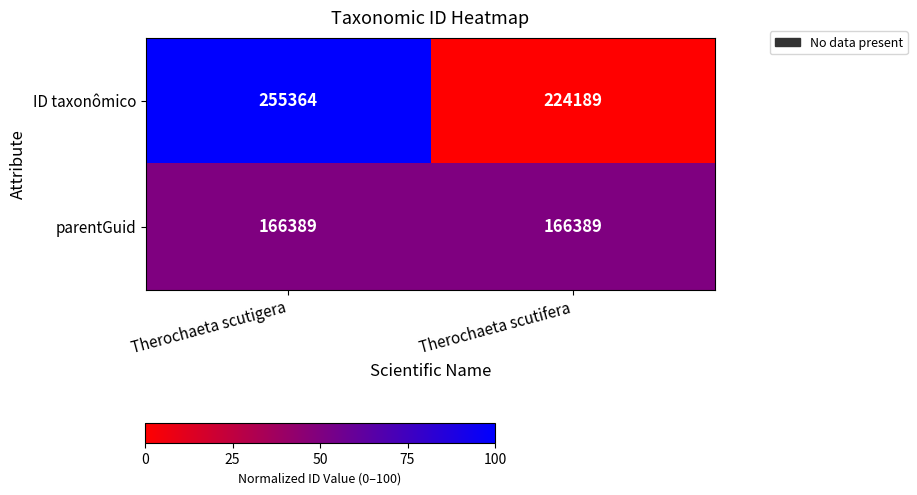

At which category is the sum across all series the highest?

Therochaeta scutigera